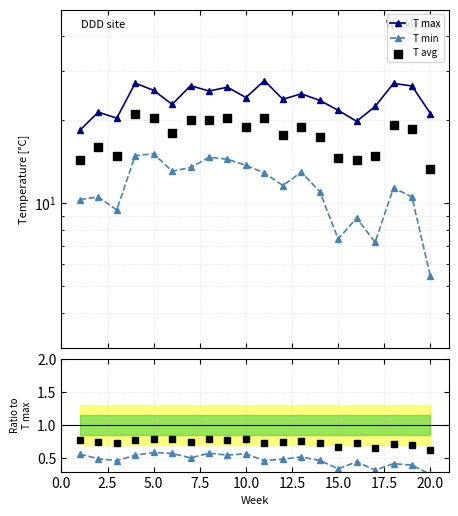

Which series has the largest total across all categories?

T max